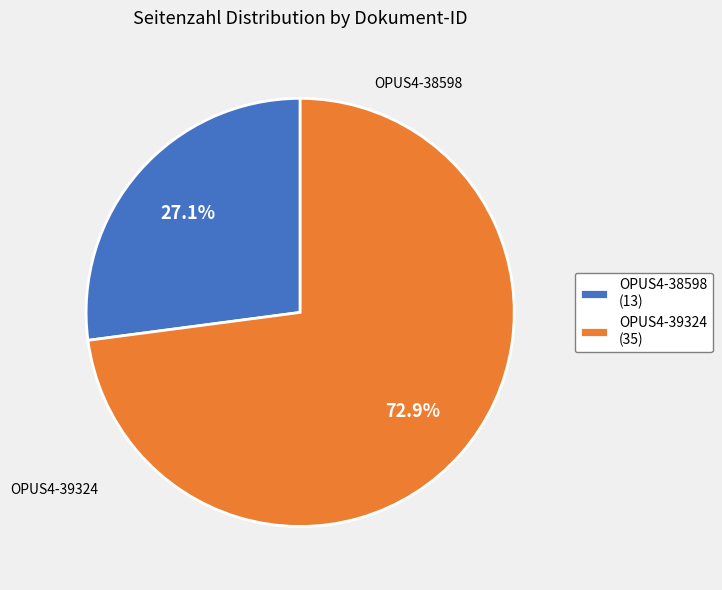

What percentage is the OPUS4-38598 slice, to the nearest percent?

27%